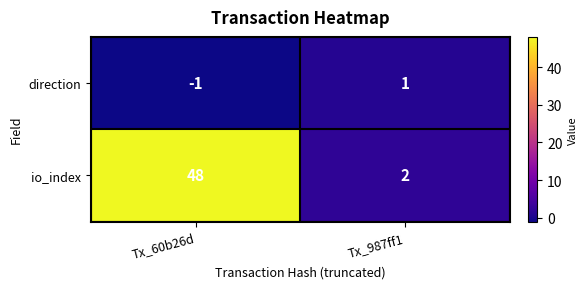

True or false: direction has a value of 1 at Tx_987ff1.

True